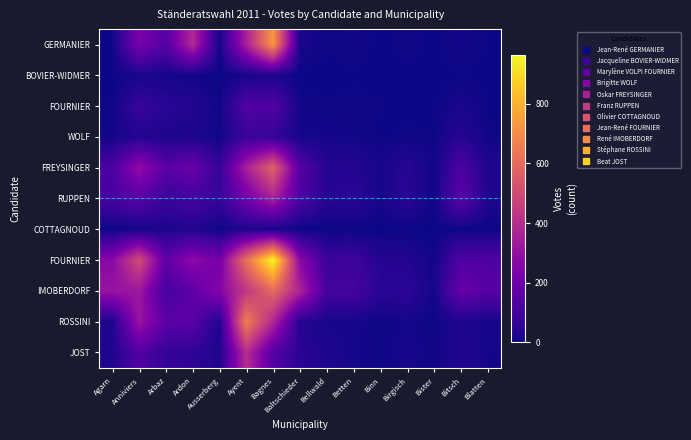

What is the total value across all series at Agarn?

875